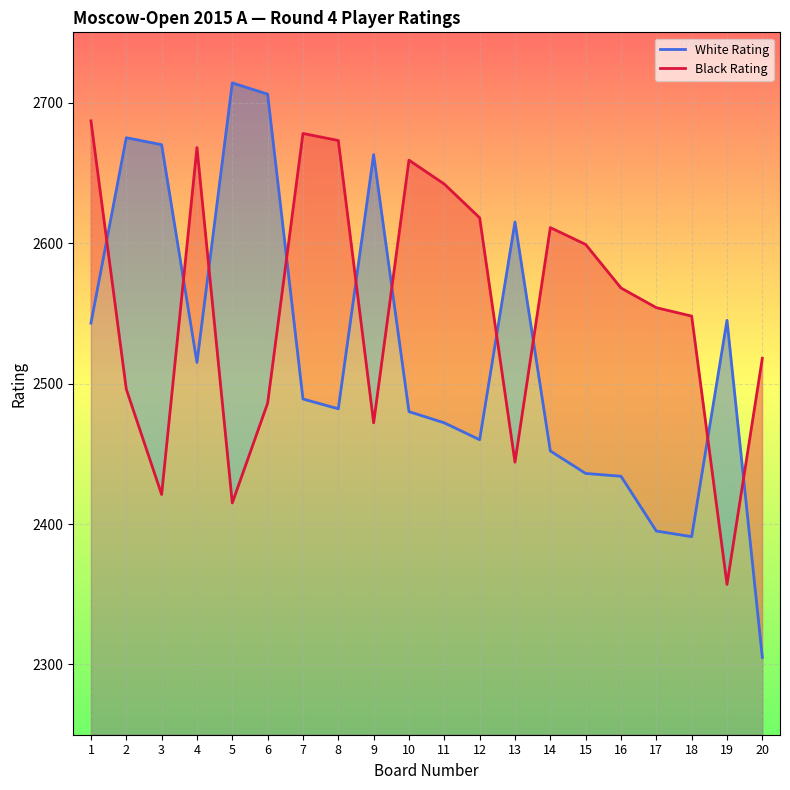

Reading left to right, list all the values displayed in this chart.

White Rating: 2543	2675	2670	2515	2714	2706	2489	2482	2663	2480	2472	2460	2615	2452	2436	2434	2395	2391	2545	2305
Black Rating: 2687	2496	2421	2668	2415	2486	2678	2673	2472	2659	2642	2618	2444	2611	2599	2568	2554	2548	2357	2518